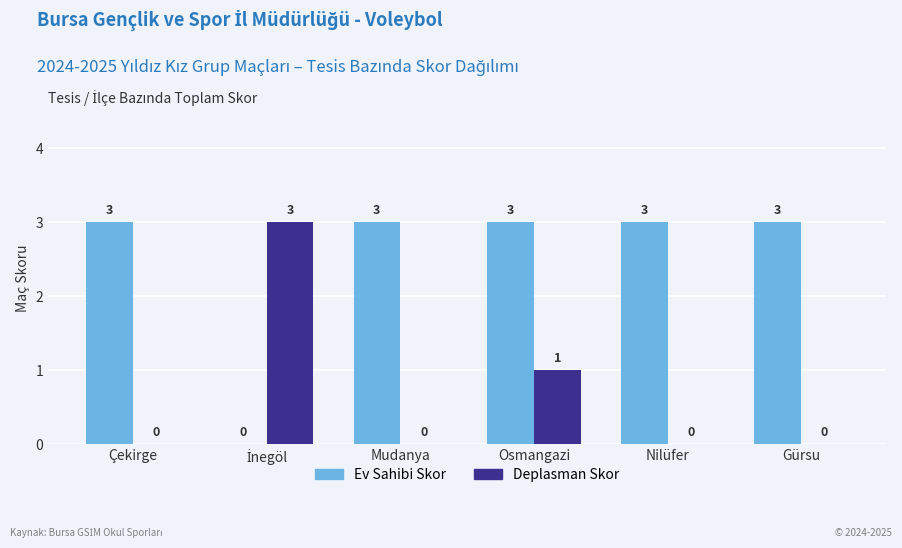

True or false: Deplasman Skor has a value of 1 at Nilüfer.

False